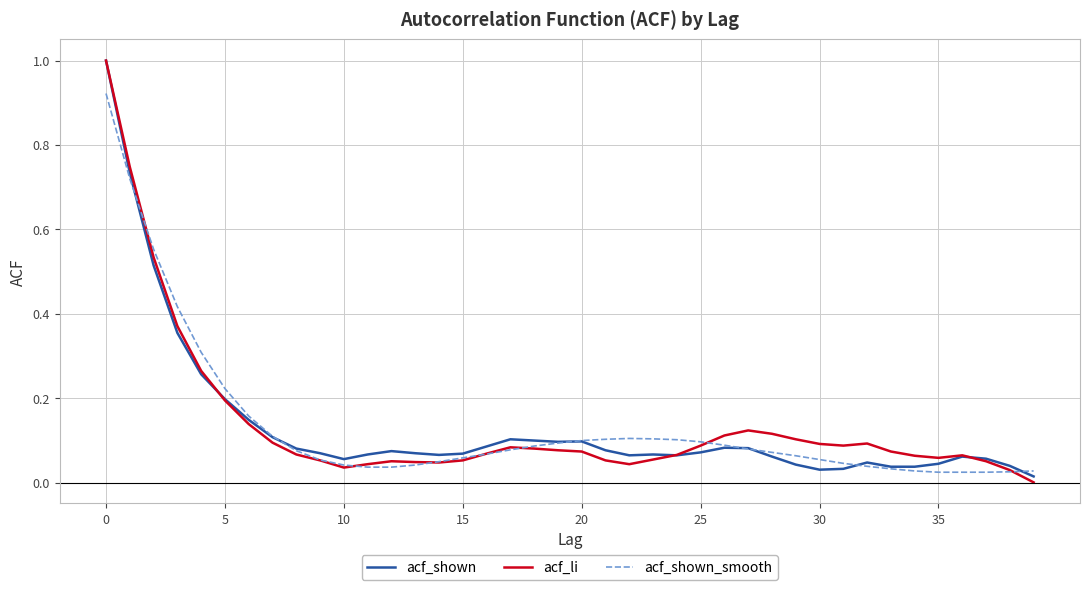

True or false: acf_shown_smooth has a value of 0.1 at 20.

True